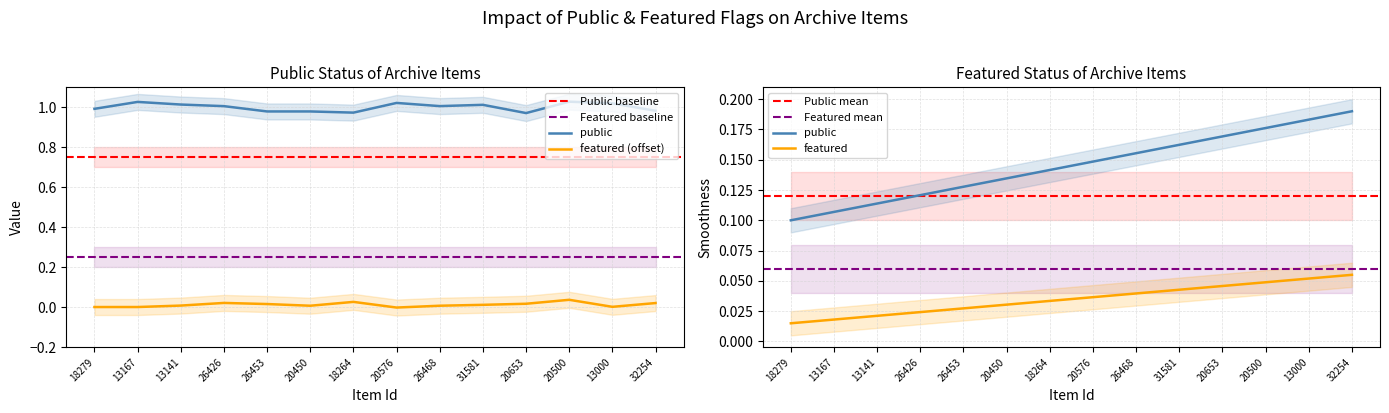

The value of public at 20450 is 1. True or false?

False